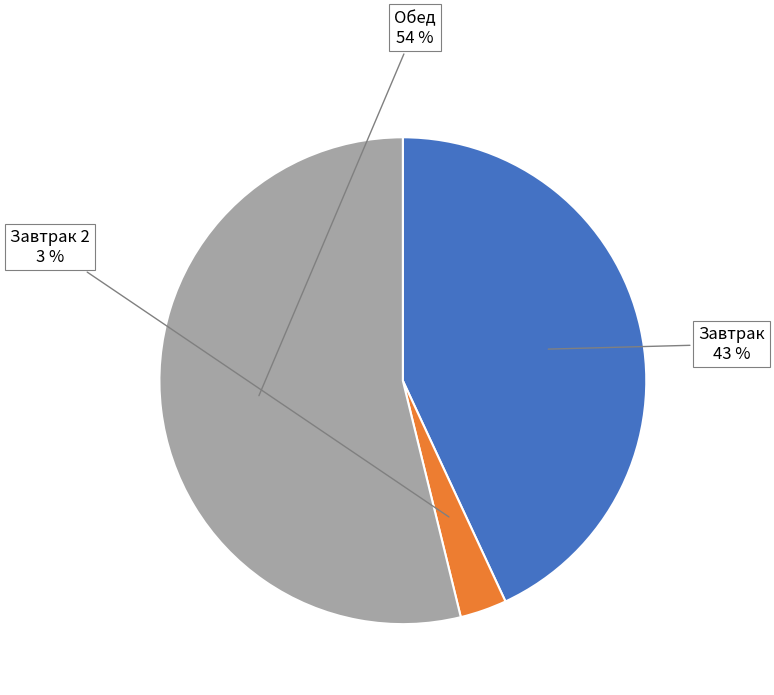

Is Завтрак the majority of the pie?

No